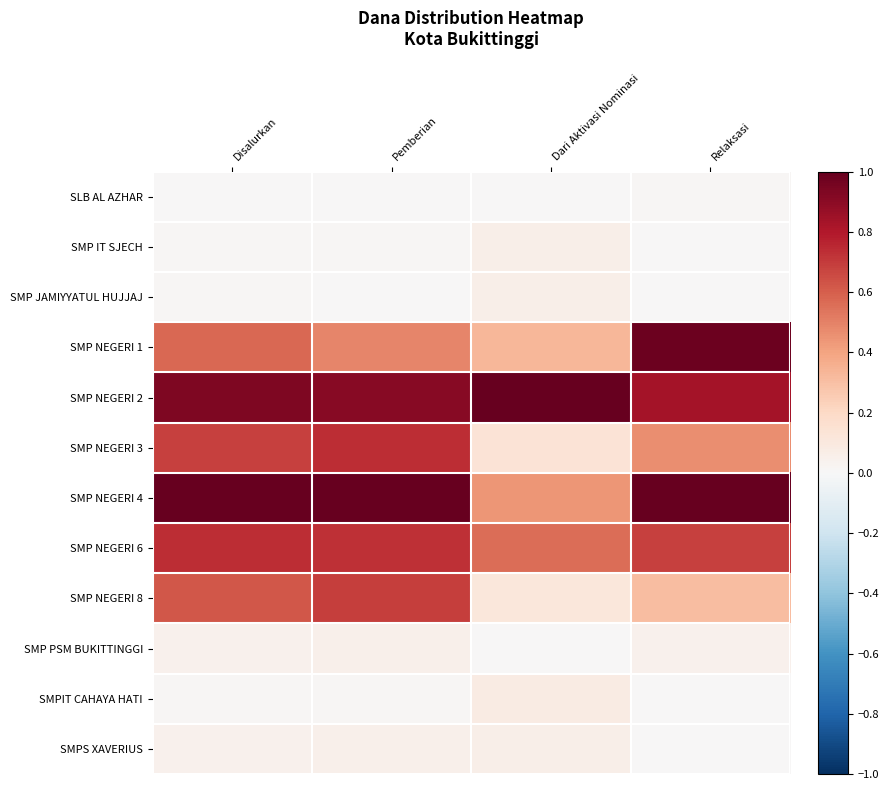

Which series has the largest range (max minus min)?

SMP NEGERI 1